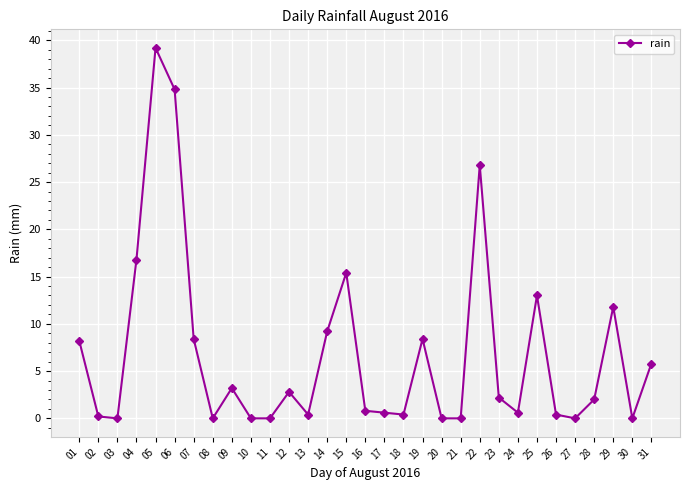

Reading left to right, extract all data points from this chart.

01=8.2	02=0.2	03=0.0	04=16.8	05=39.2	06=34.8	07=8.4	08=0.0	09=3.2	10=0.0	11=0.0	12=2.8	13=0.4	14=9.2	15=15.4	16=0.8	17=0.6	18=0.4	19=8.4	20=0.0	21=0.0	22=26.8	23=2.2	24=0.6	25=13.0	26=0.4	27=0.0	28=2.0	29=11.8	30=0.0	31=5.8